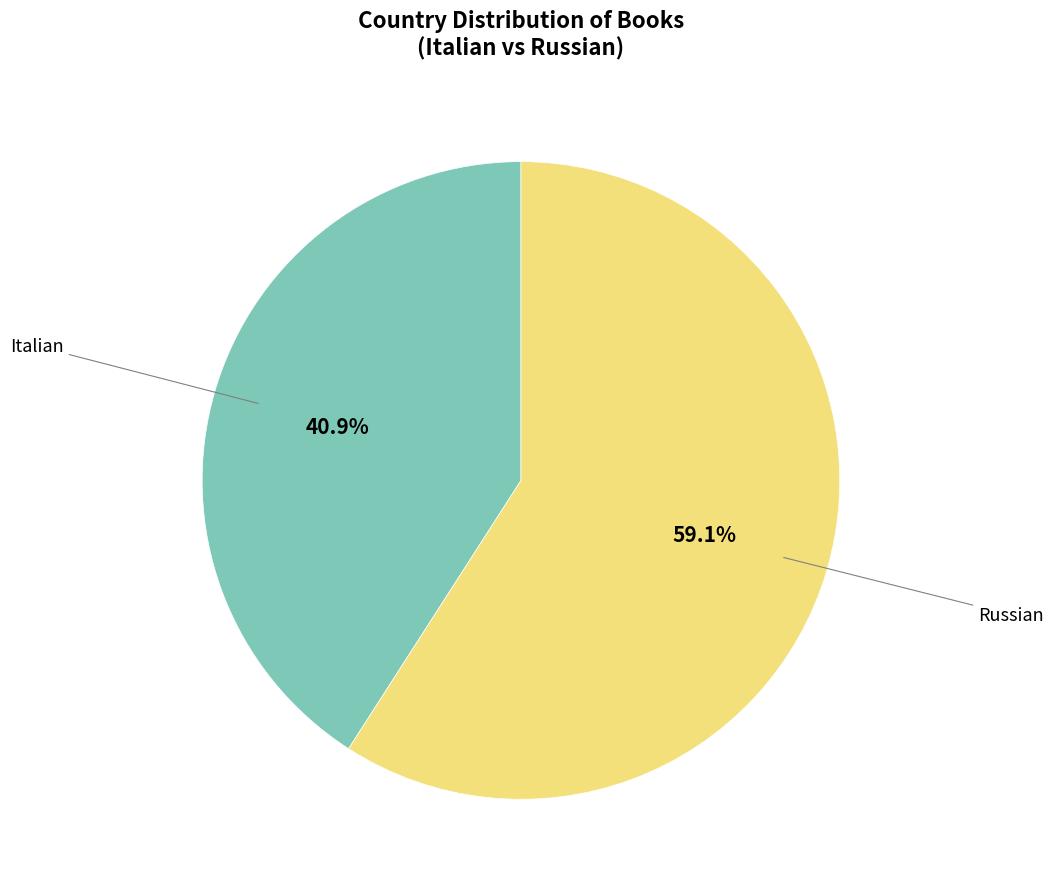

What percentage is the Italian slice, to the nearest percent?

41%